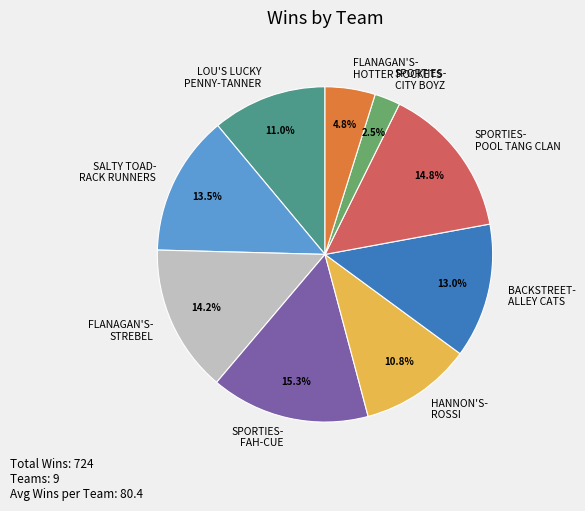

What portion of the pie excludes HANNON'S- ROSSI?

89.2%